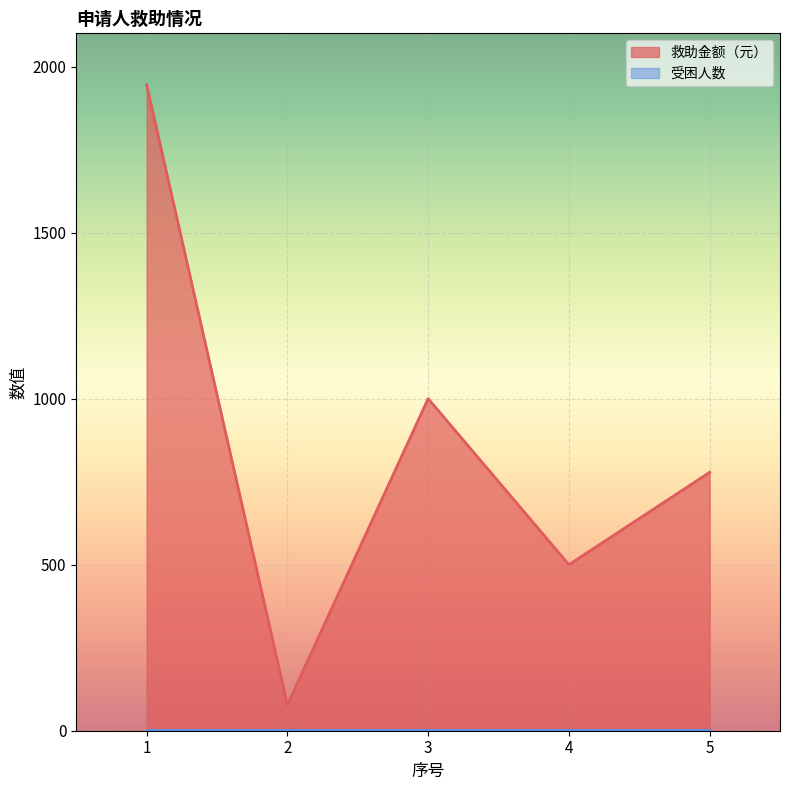

True or false: the data shows 78 at 2.

True